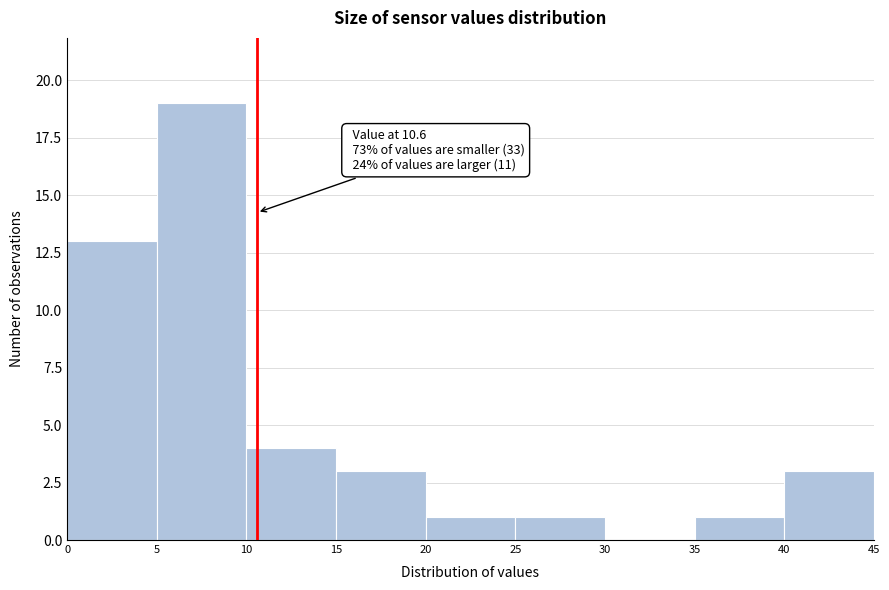

Which range on the x-axis has the tallest bar?

5 to 10